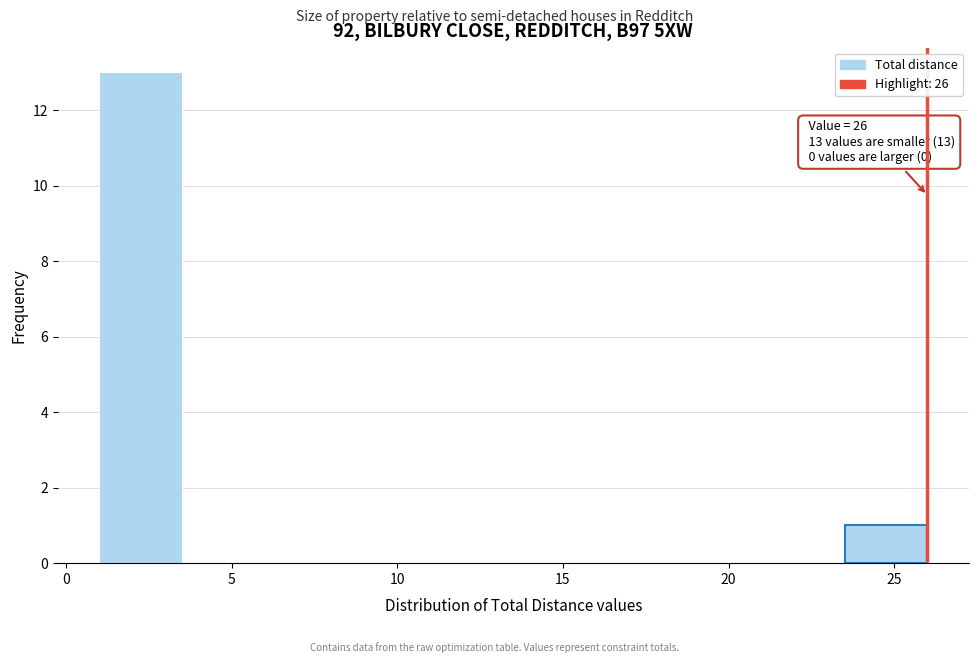

Over which range of the x-axis is the bar tallest?

1.0 to 3.5